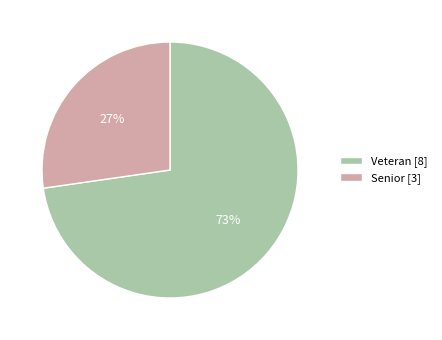

To the nearest percent, what percentage of the pie is Senior [3]?

27%